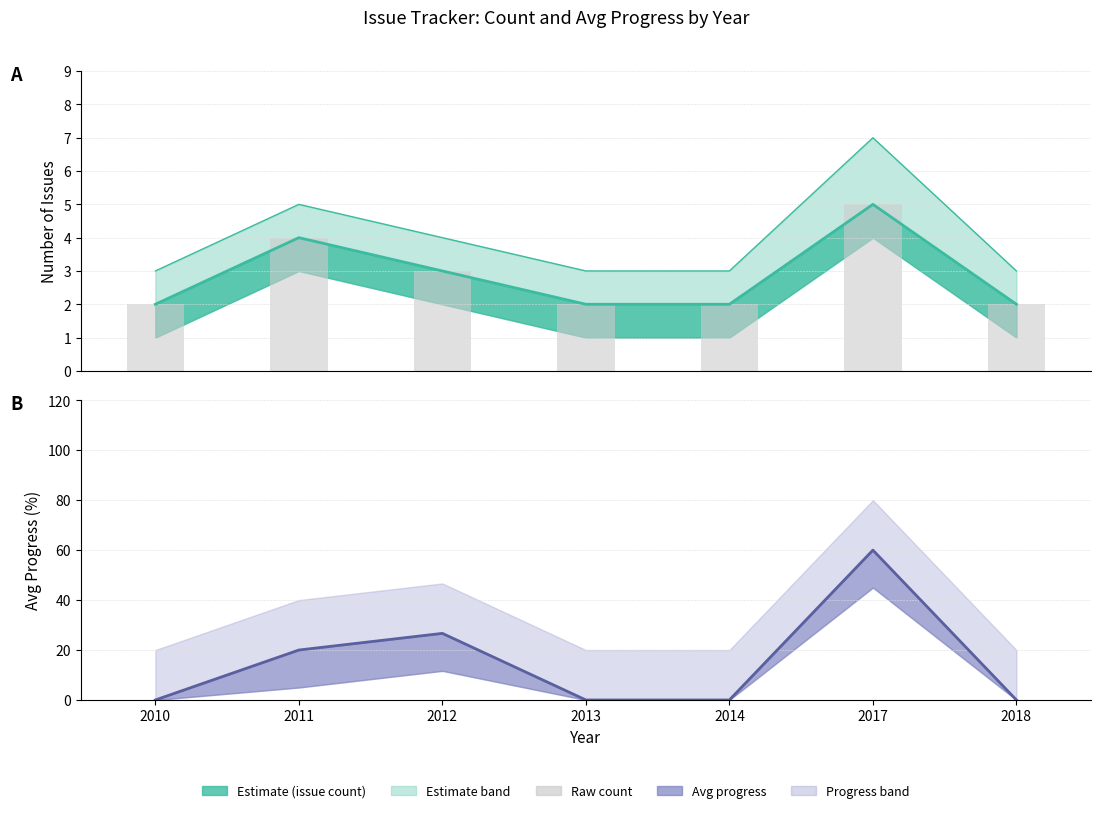

What is the ratio of the value at 2011 to the value at 2018?

2.0